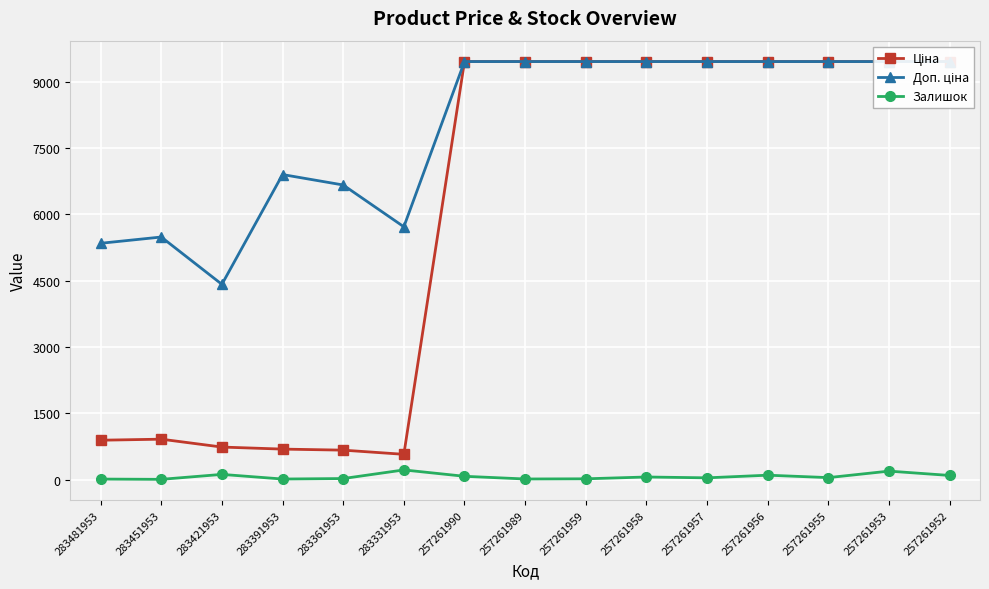

What is the difference between the highest and lowest values at 257261952?

9364.9